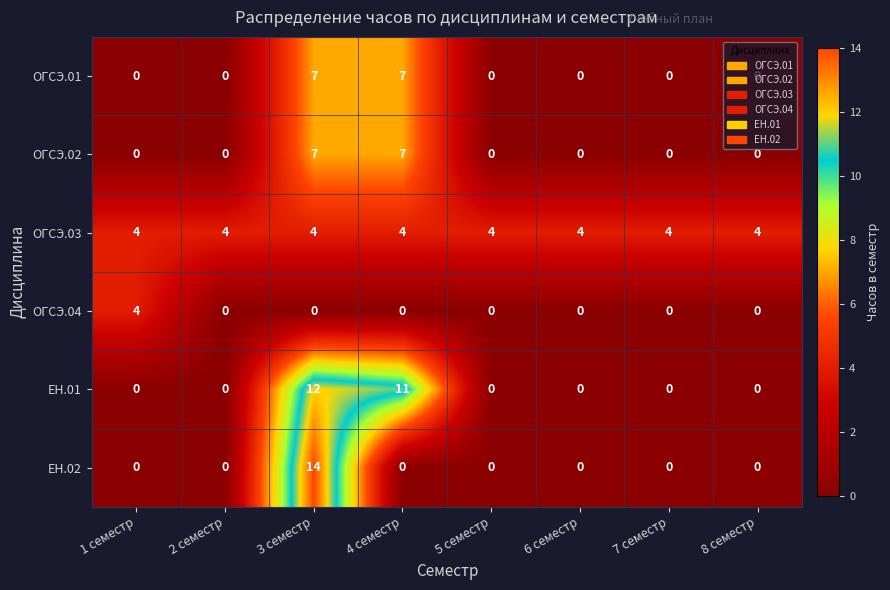

Which category has the highest value across all series?

3 семестр